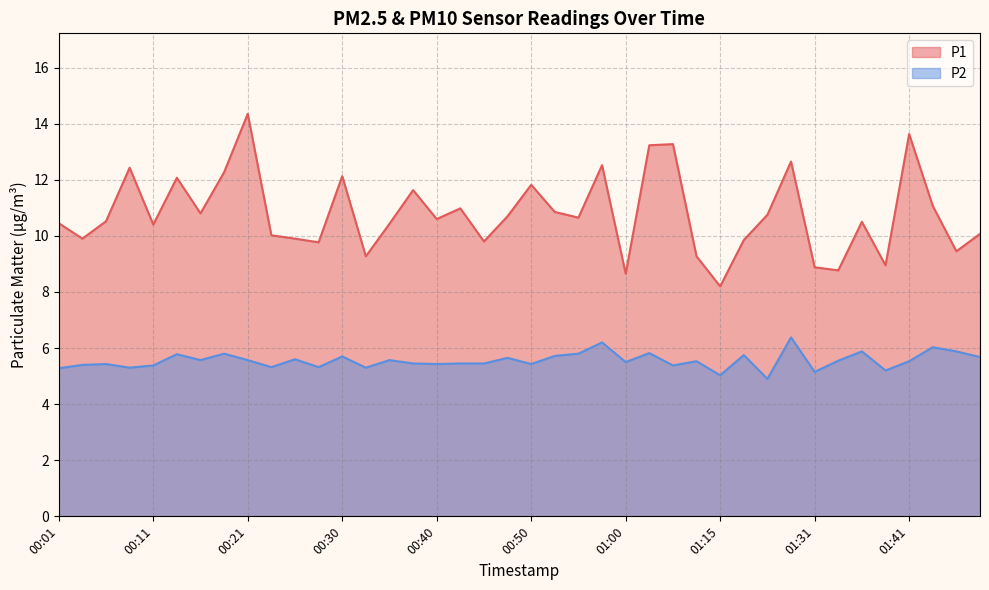

What is the label of the 4th point from the right?

01:41